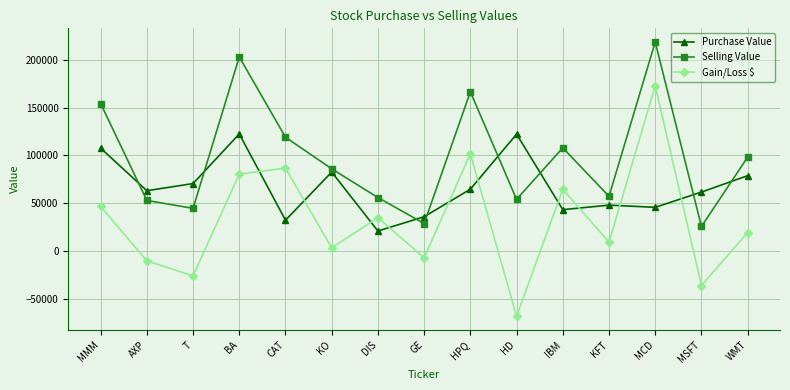

What is the spread (max minus min) of values at WMT?

78822.0